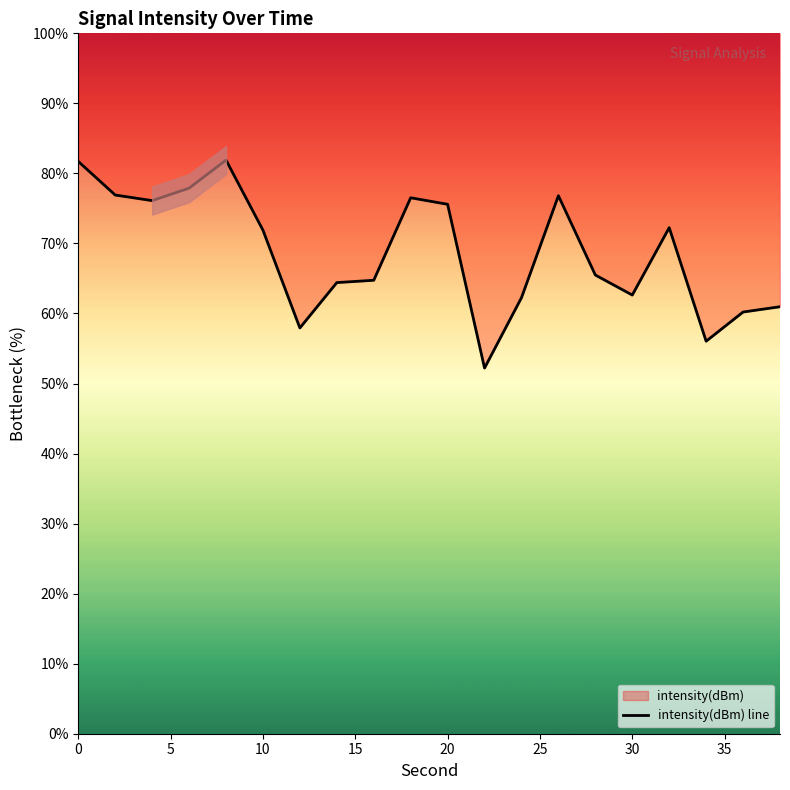

What is the minimum value shown in the chart?

52.2